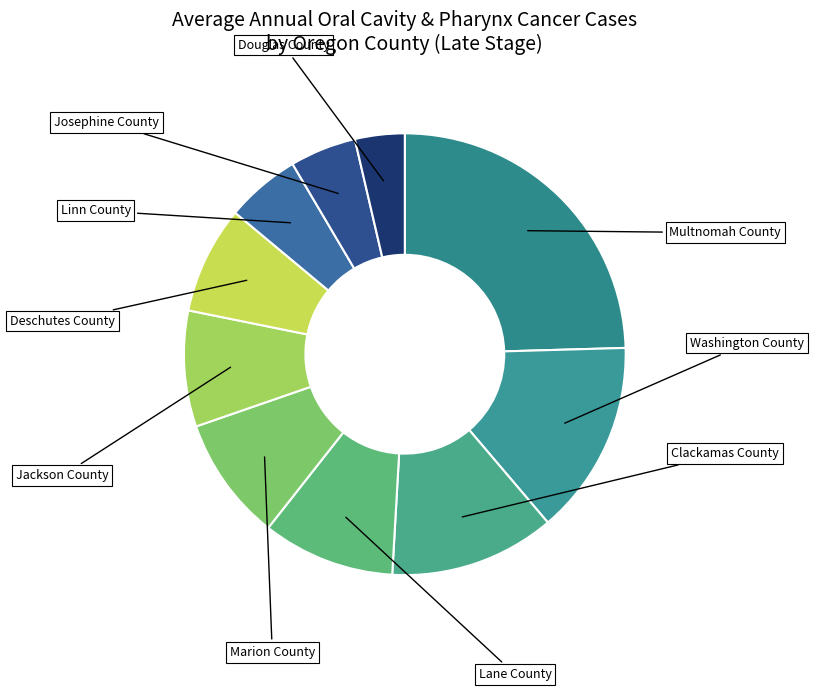

How many slices are in this pie chart?

10